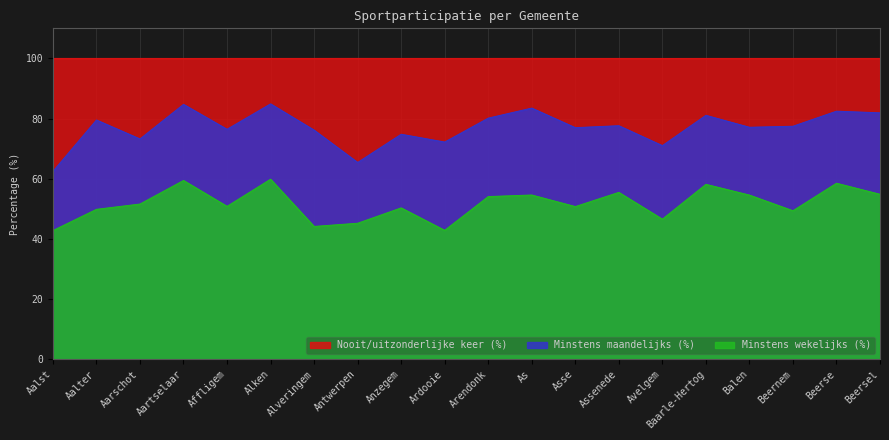

What is the average value of the Minstens wekelijks (%) series?

51.7